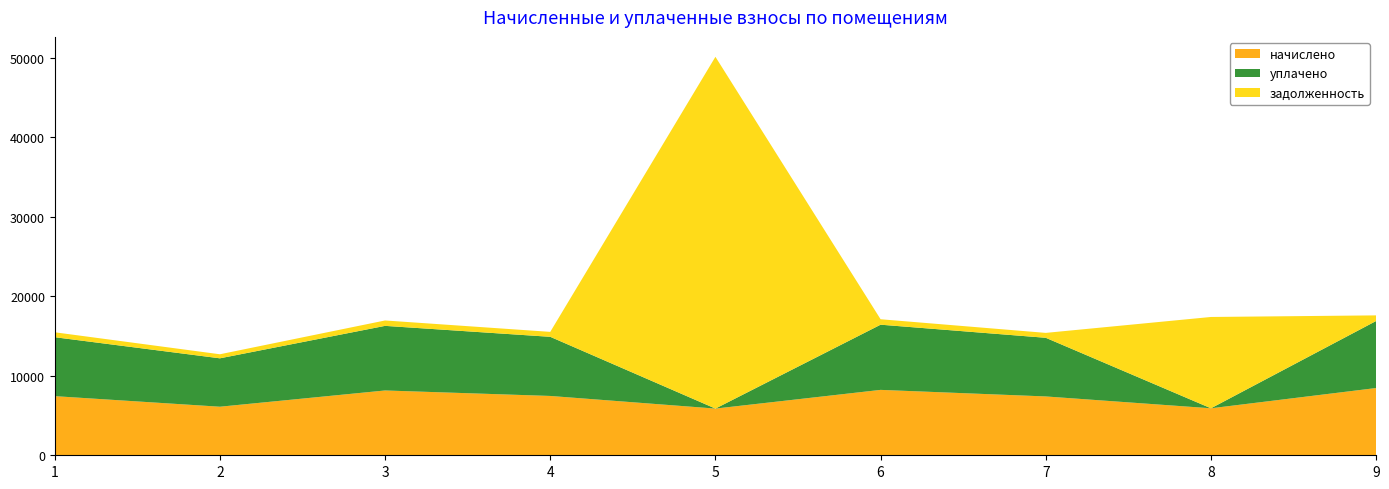

Reading right to left, what are all the values shown in this chart?

начислено: 8458.3	5909.8	7399.6	8224.4	5872.8	7461.1	8150.5	6106.8	7436.4
уплачено: 8431.5	0.0	7376.1	8198.4	0.0	7437.5	8124.7	6087.4	7412.9
задолженность: 704.9	11484.0	616.6	685.4	44238.6	621.8	679.2	508.9	619.7